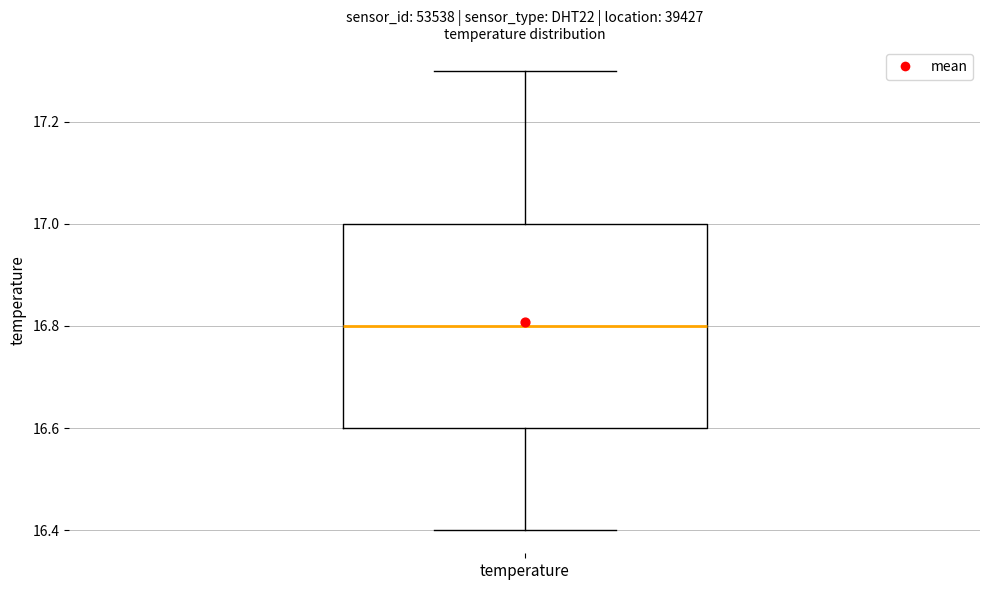

Read this box plot against the y-axis: the position of the median line, the range covered by the box, and the ends of both whiskers. The values are not printed on the chart, so give them approximately, as read against the axis.

median 16.8, box 16.6 to 17.0, whiskers 16.4 to 17.3